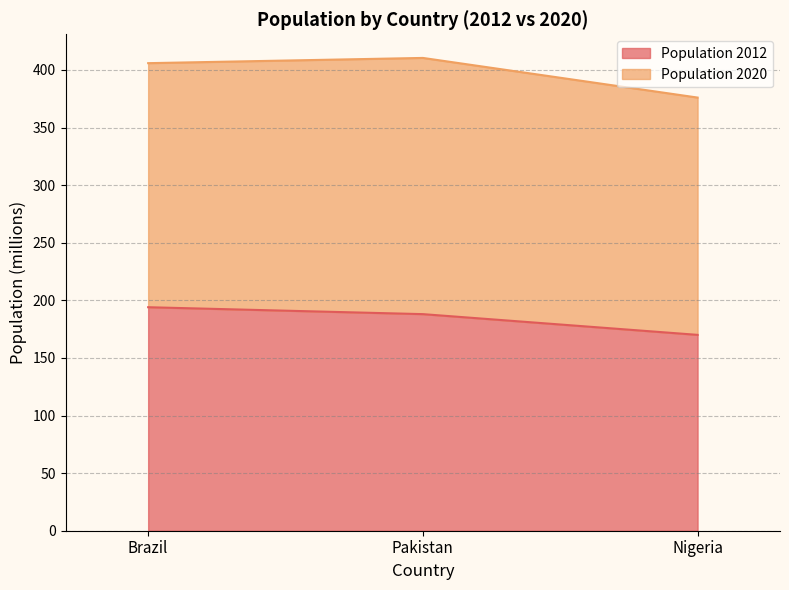

Rank the categories by value from lowest to highest.

Nigeria, Pakistan, Brazil